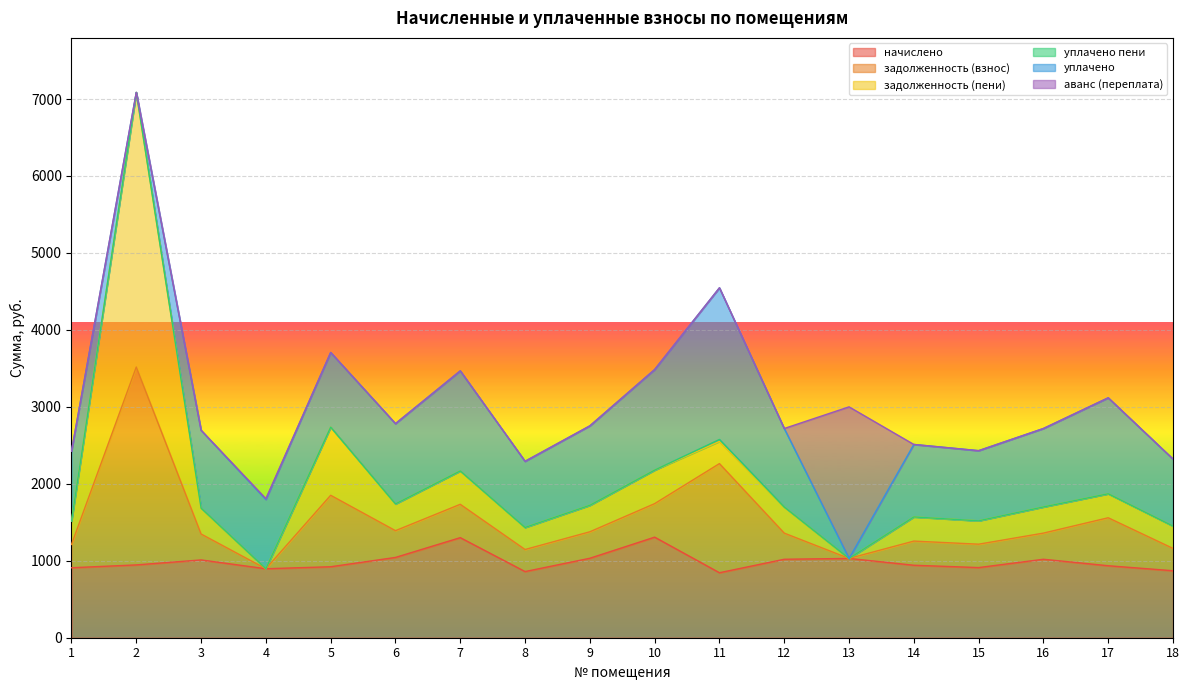

How many times do задолженность (пени) and начислено cross each other?

2